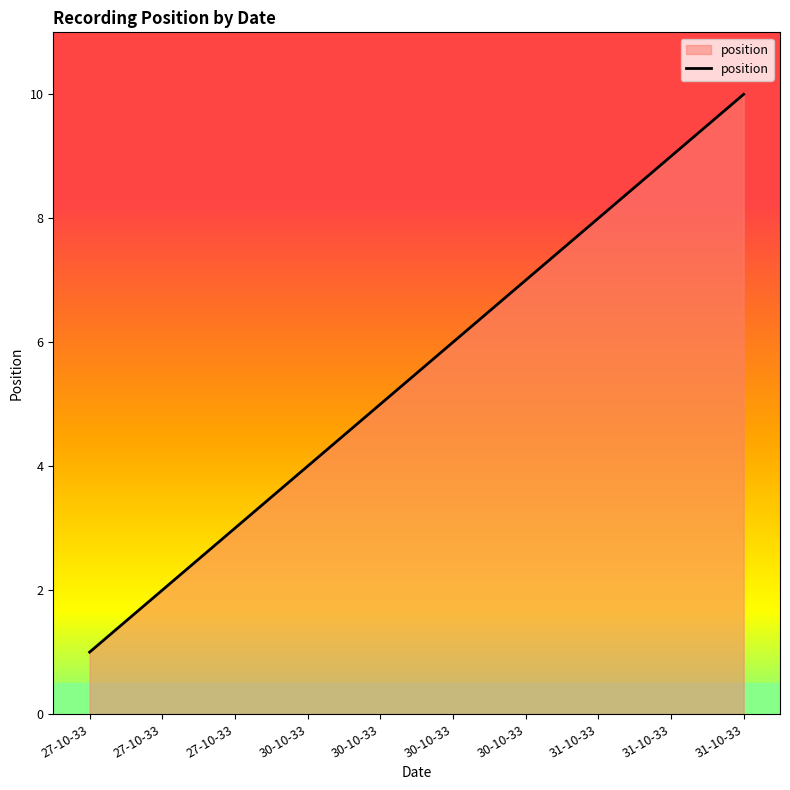

How many lines are shown in the chart?

1